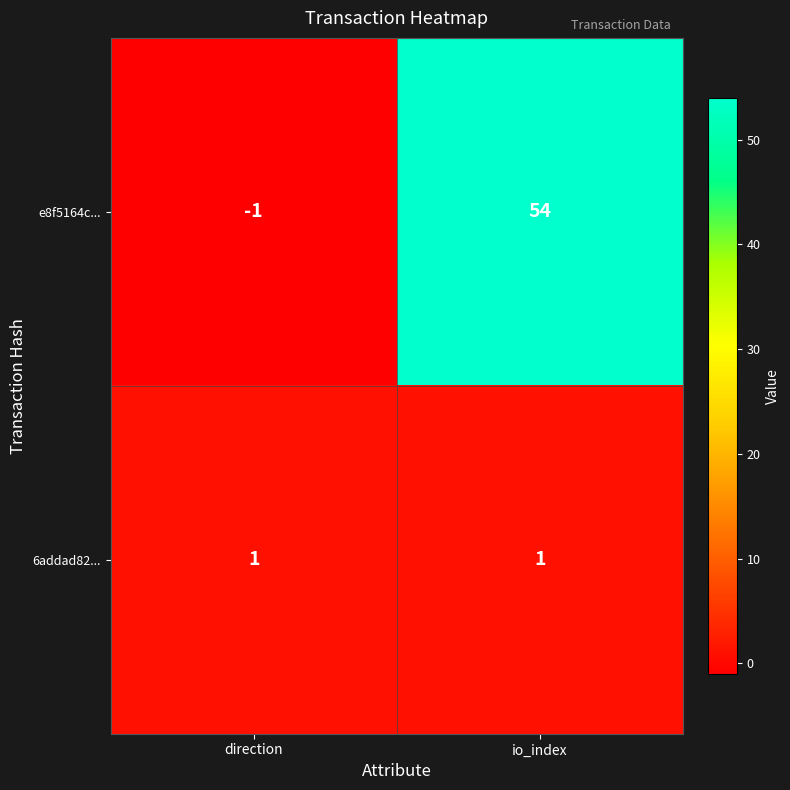

Which series changed the most between direction and io_index?

e8f5164c...